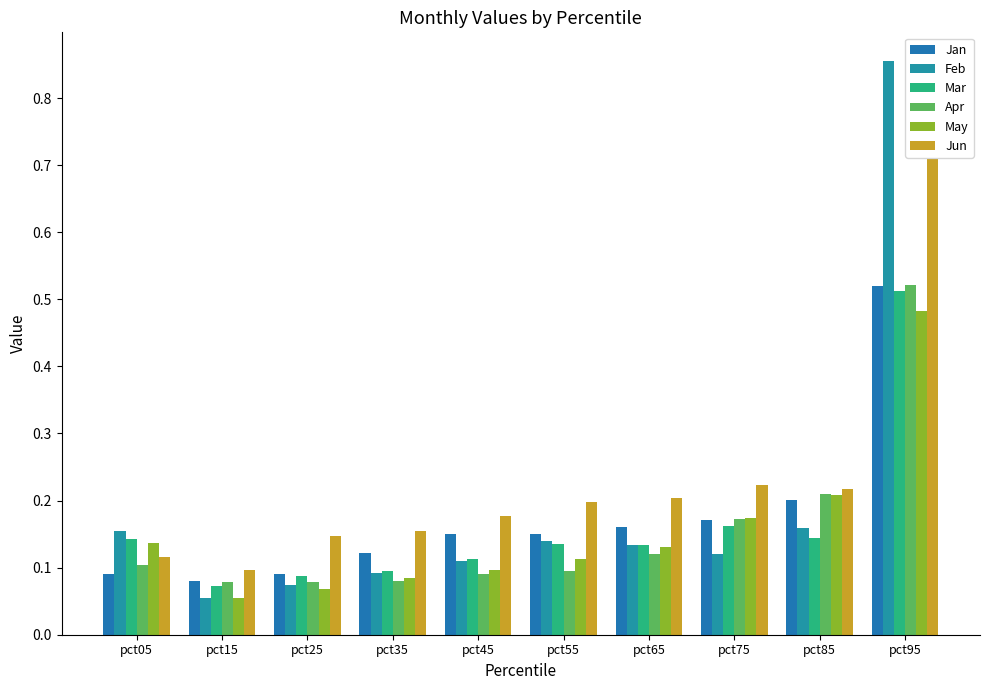

Are the bars grouped side by side (vs. stacked)?

Yes